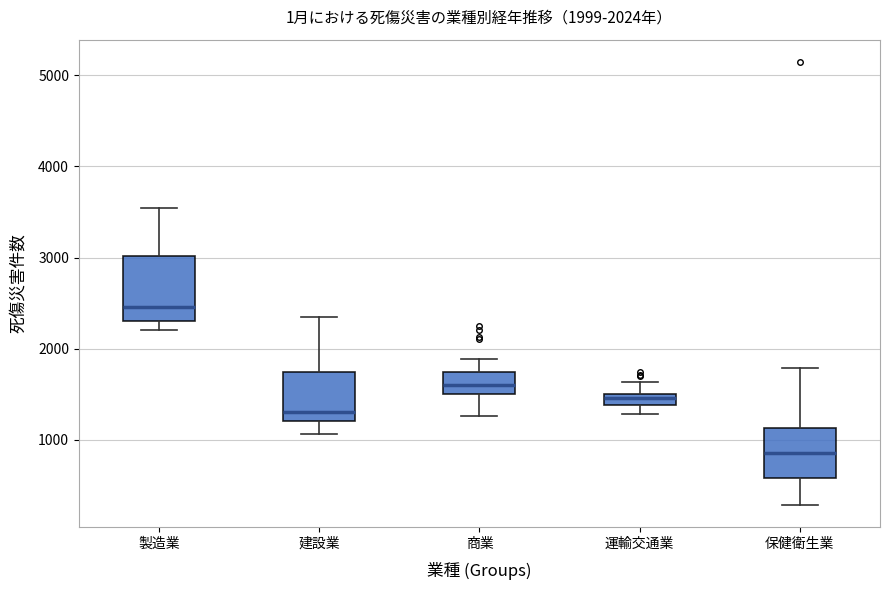

Which box is the tallest, from its lower edge to its upper edge?

製造業